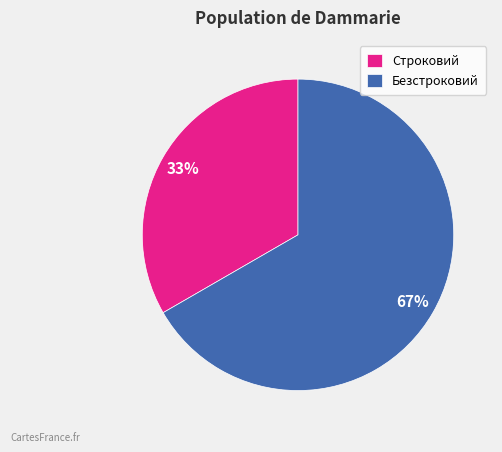

How many slices are in this pie chart?

2